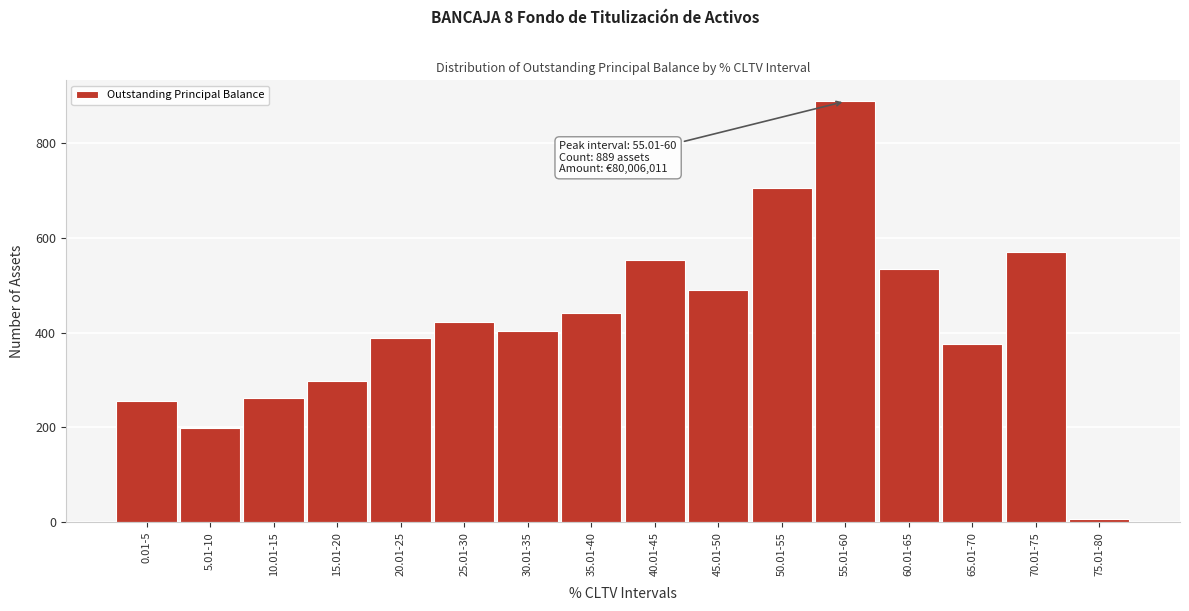

Reading left to right, extract all data points from this chart.

0.01-5=255	5.01-10=198	10.01-15=262	15.01-20=299	20.01-25=389	25.01-30=422	30.01-35=403	35.01-40=442	40.01-45=553	45.01-50=490	50.01-55=706	55.01-60=889	60.01-65=534	65.01-70=376	70.01-75=571	75.01-80=6